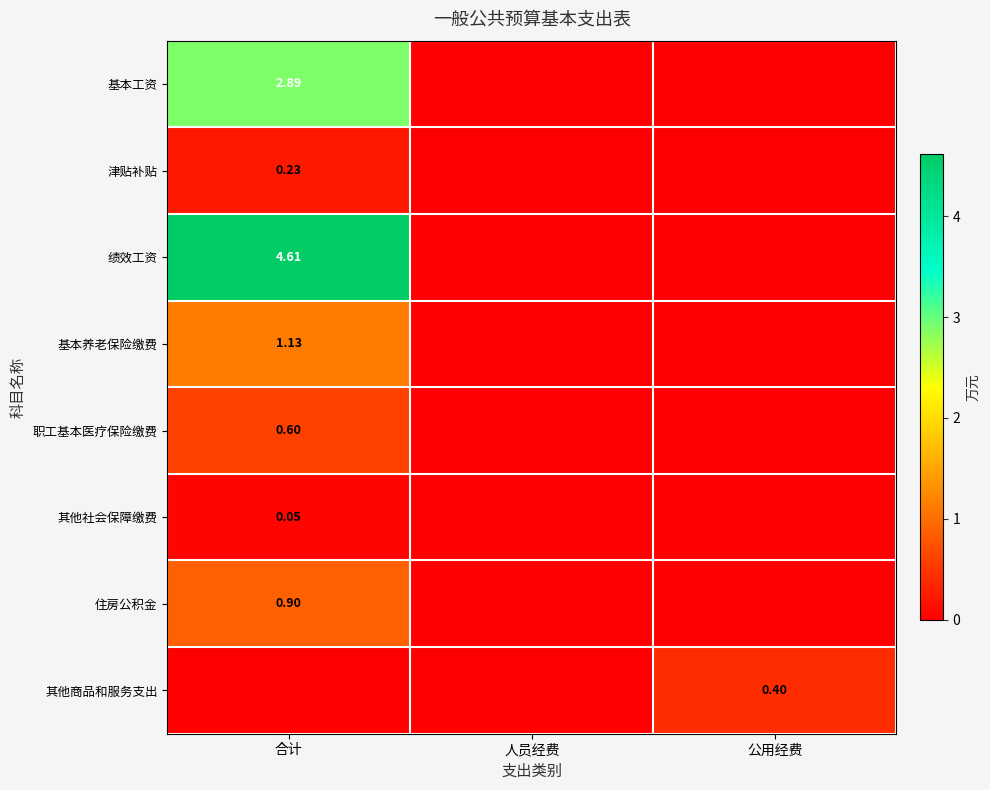

True or false: 职工基本医疗保险缴费 has a value of 1.0 at 合计.

False